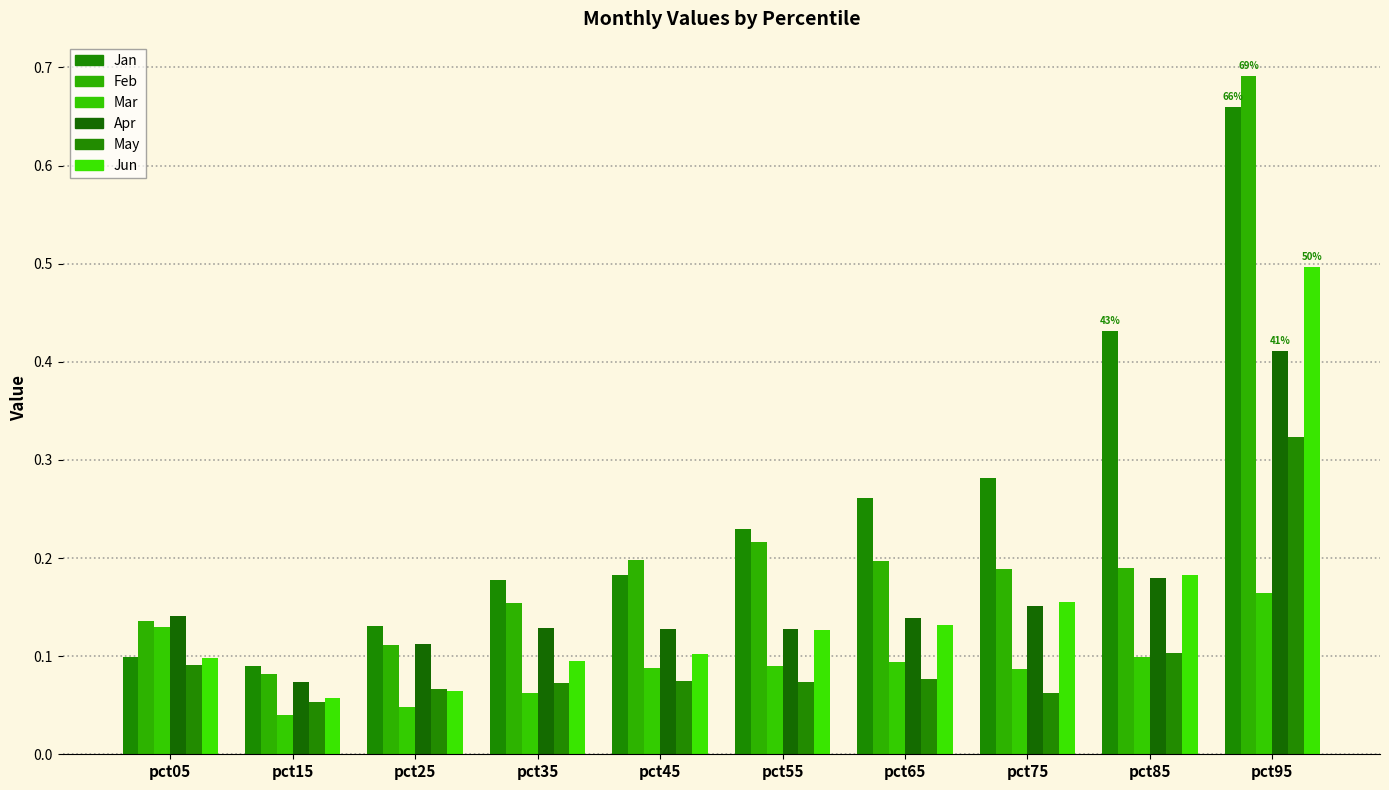

How many Feb values are between 0 and 1?

10